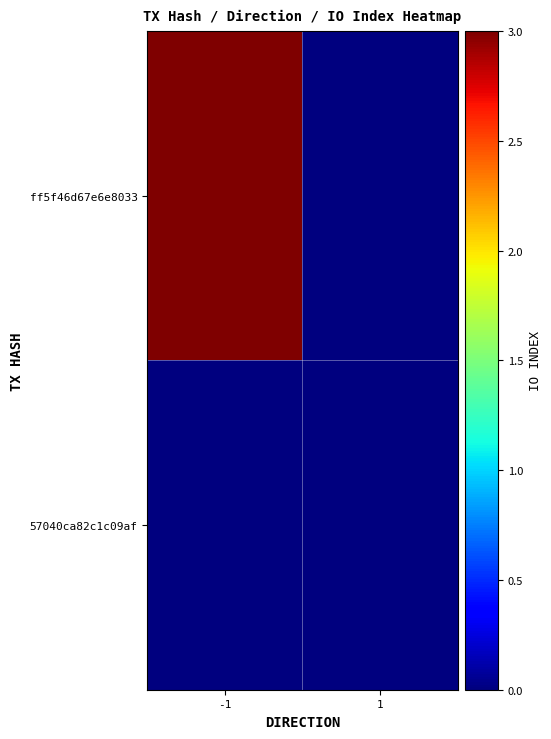

At which category is the sum across all series the highest?

-1